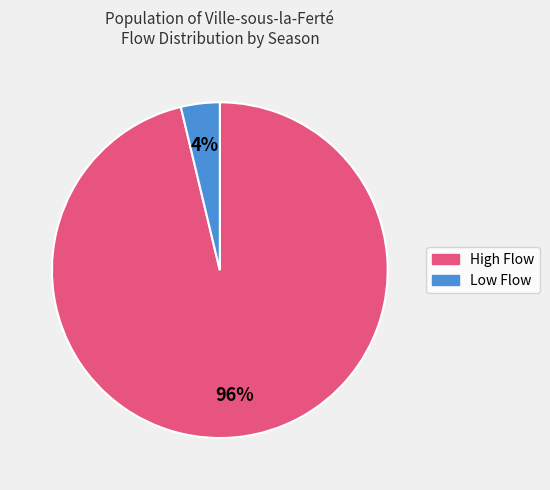

Is there any slice that represents more than half of the pie?

Yes